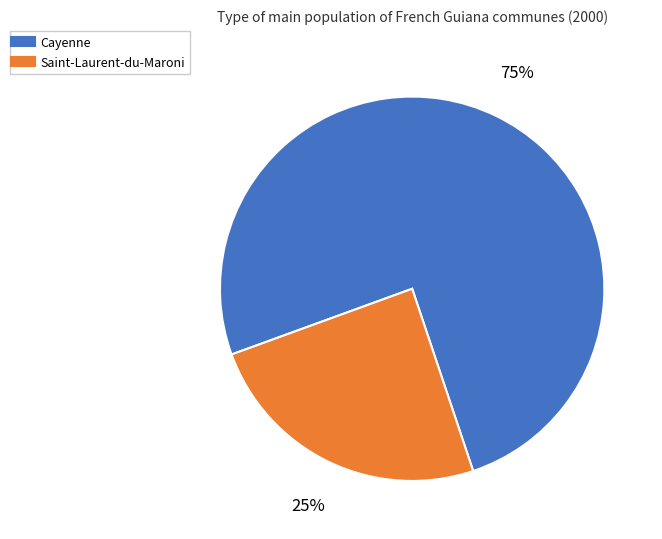

What is the smallest slice in the pie chart?

Saint-Laurent-du-Maroni